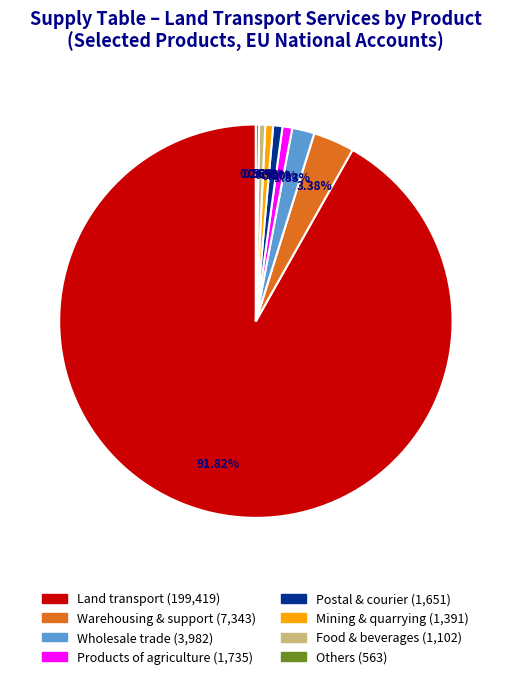

Is there any slice that represents more than half of the pie?

Yes